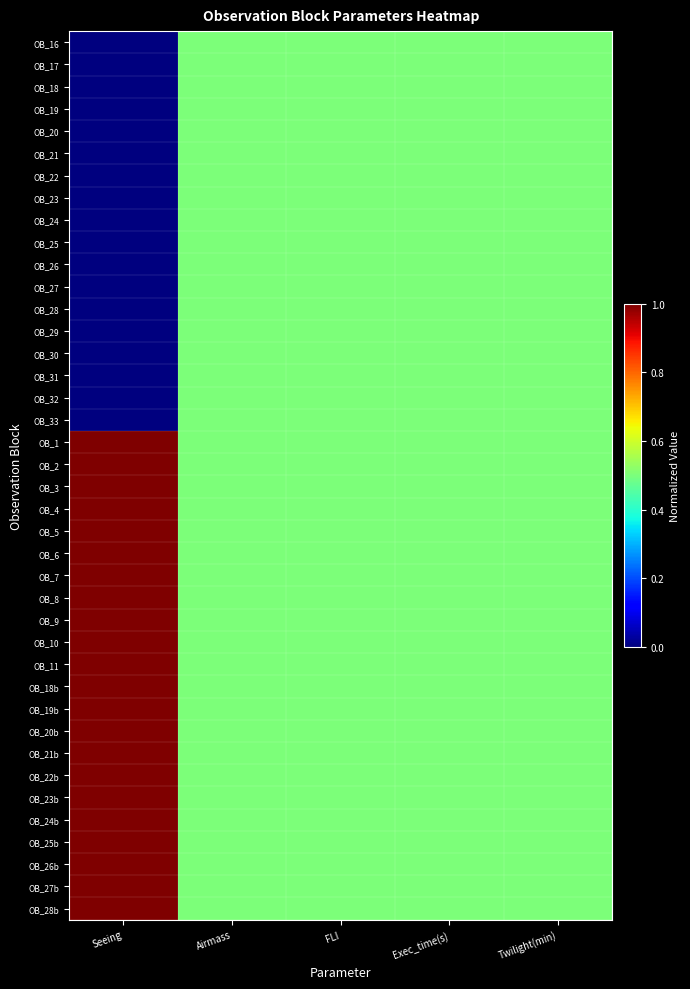

Rank the series at Twilight(min) from lowest to highest value.

OB_16, OB_17, OB_18, OB_19, OB_20, OB_21, OB_22, OB_23, OB_24, OB_25, OB_26, OB_27, OB_28, OB_29, OB_30, OB_31, OB_32, OB_33, OB_1, OB_2, OB_3, OB_4, OB_5, OB_6, OB_7, OB_8, OB_9, OB_10, OB_11, OB_18b, OB_19b, OB_20b, OB_21b, OB_22b, OB_23b, OB_24b, OB_25b, OB_26b, OB_27b, OB_28b